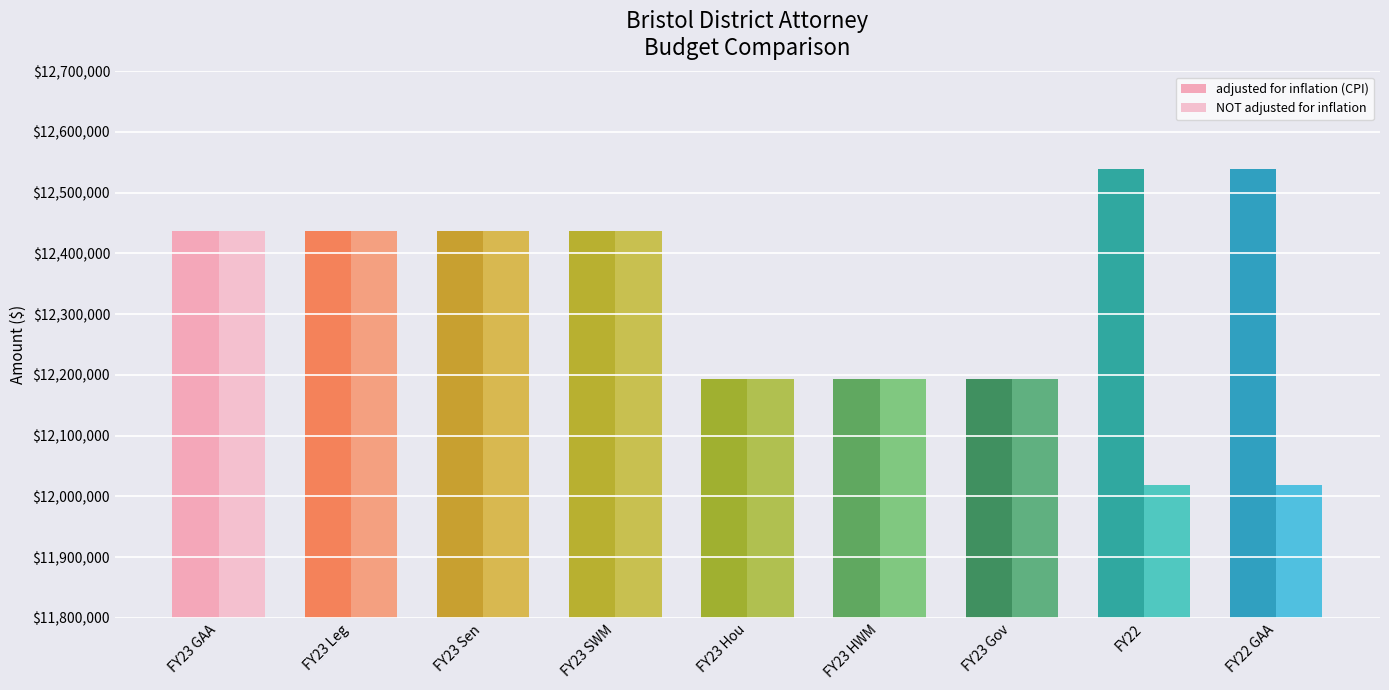

What is the sum of all NOT adjusted for inflation values?

110361153